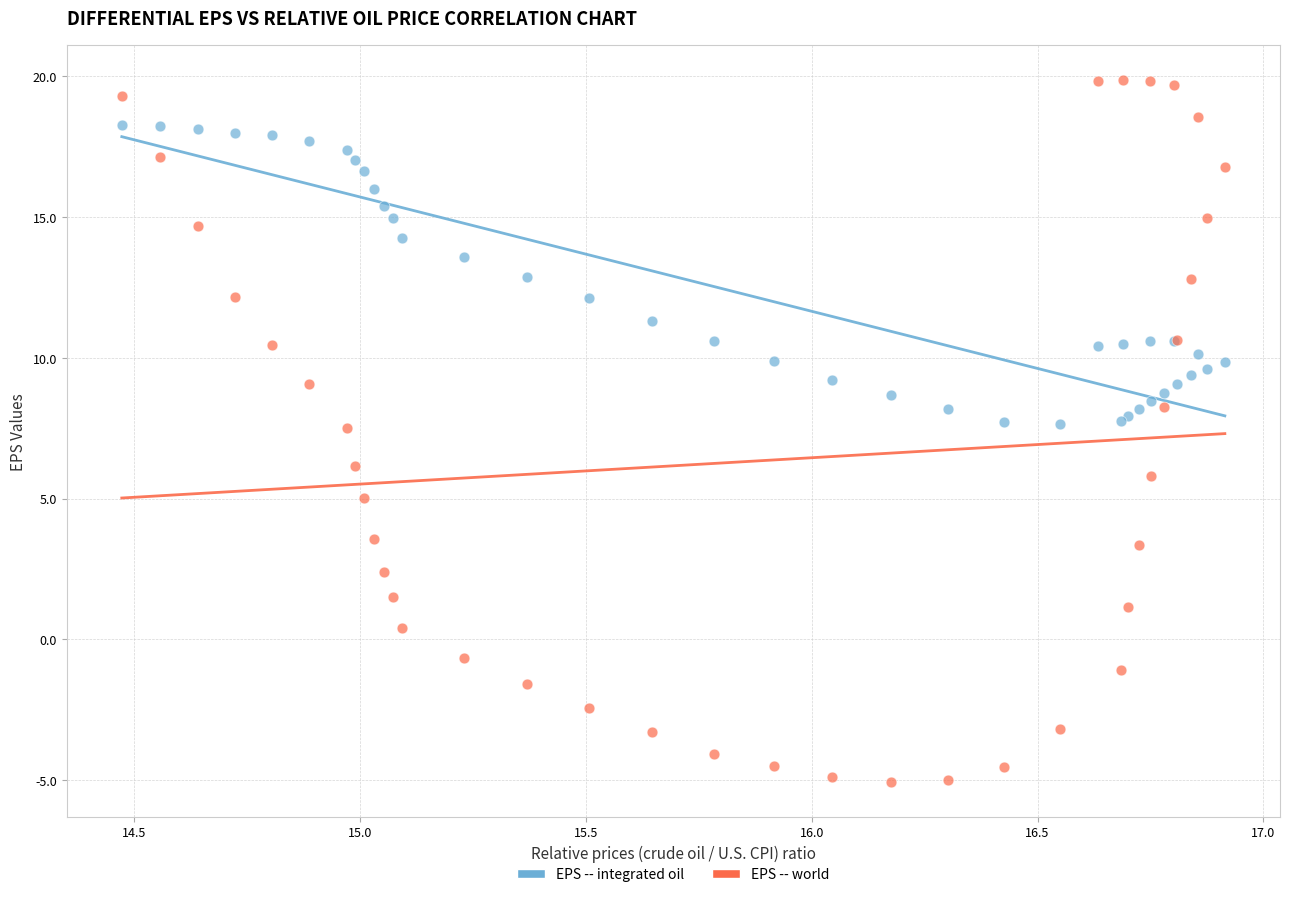

Which series contains the lowest Y value?

EPS -- world